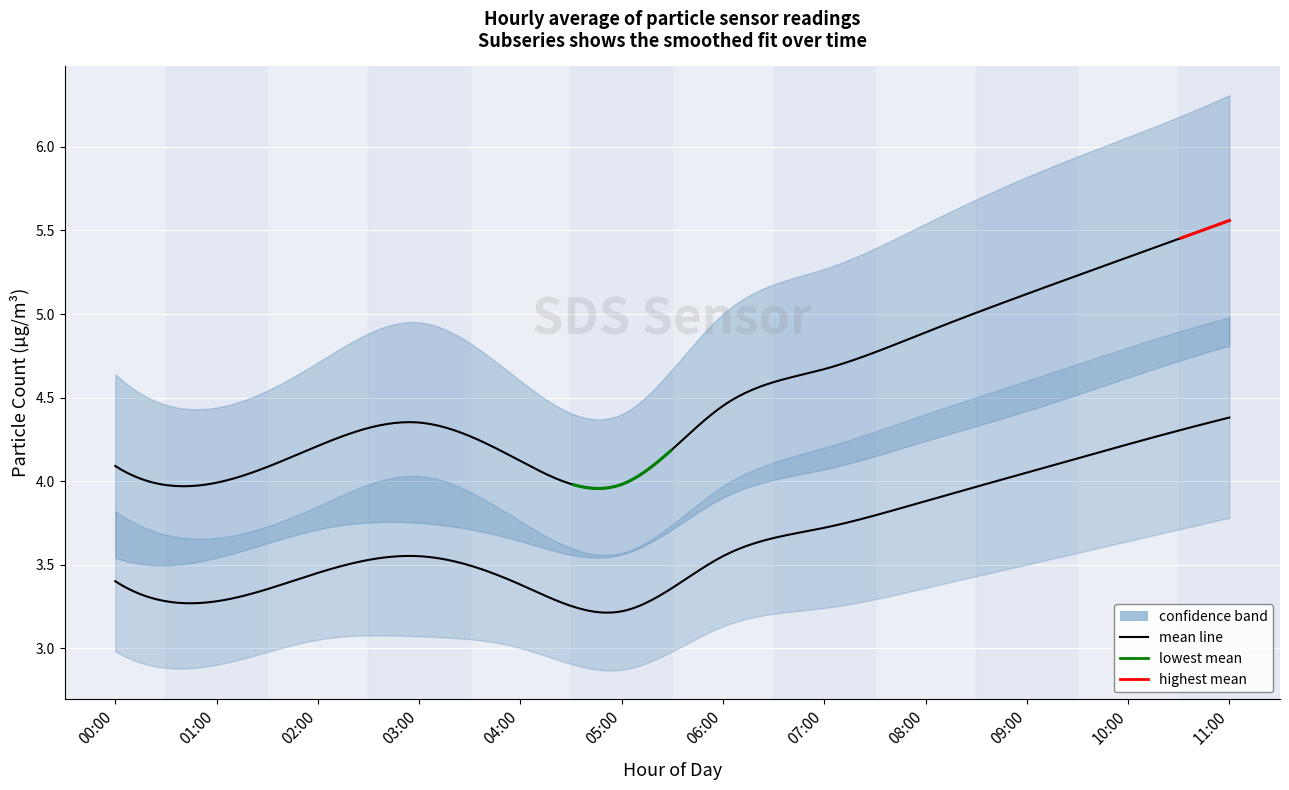

Reading left to right, transcribe all the data shown in this chart.

SDS_P1: 4.1	4.0	4.2	4.3	4.1	4.0	4.5	4.7	4.9	5.1	5.3	5.6
SDS_P2: 3.4	3.3	3.5	3.5	3.4	3.2	3.5	3.7	3.9	4.0	4.2	4.4